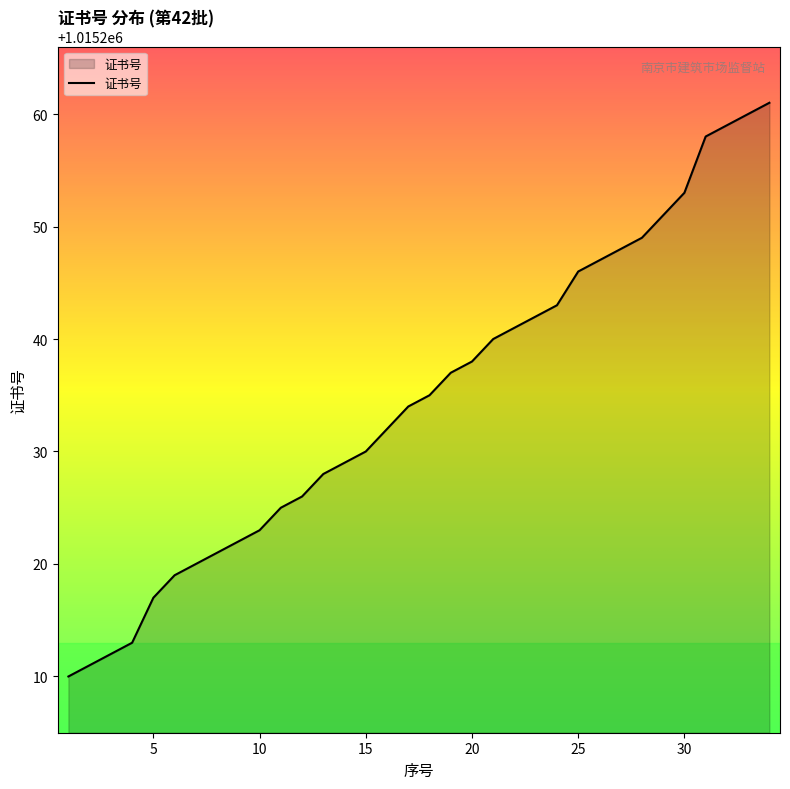

What is the difference between the maximum and minimum values?

51